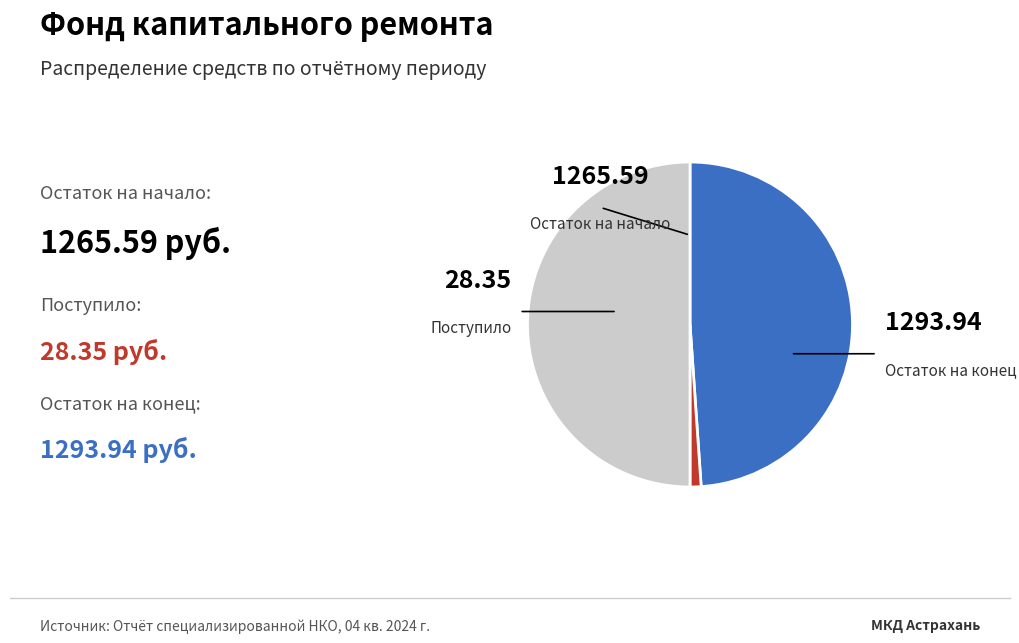

What is the ratio of the value at Остаток на конец to the value at Поступило?

45.6